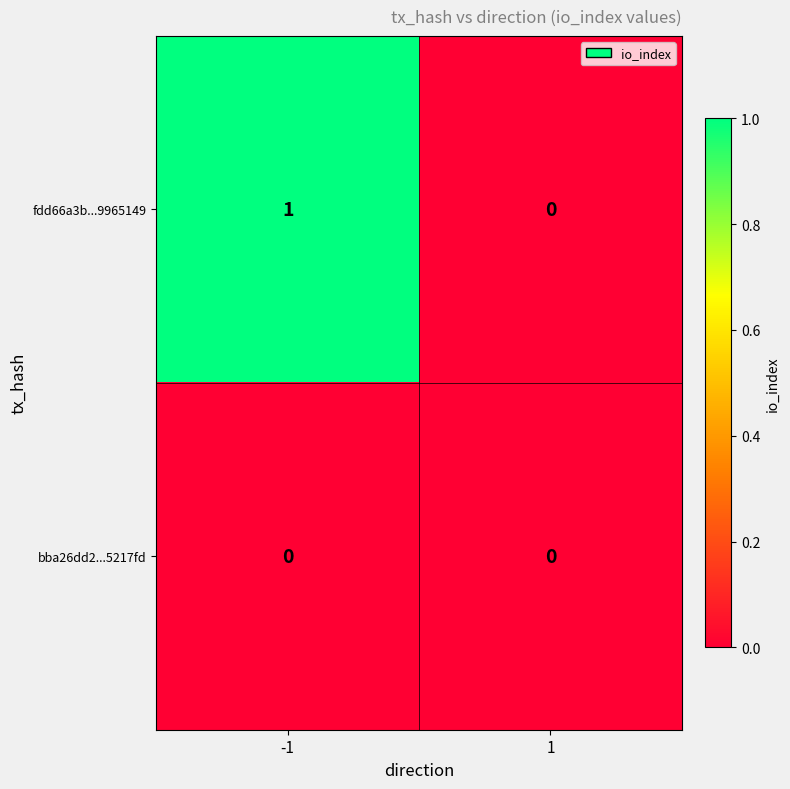

Reading left to right, extract all data points from this chart.

fdd66a3b...9965149: -1=1	1=0
bba26dd2...5217fd: -1=0	1=0